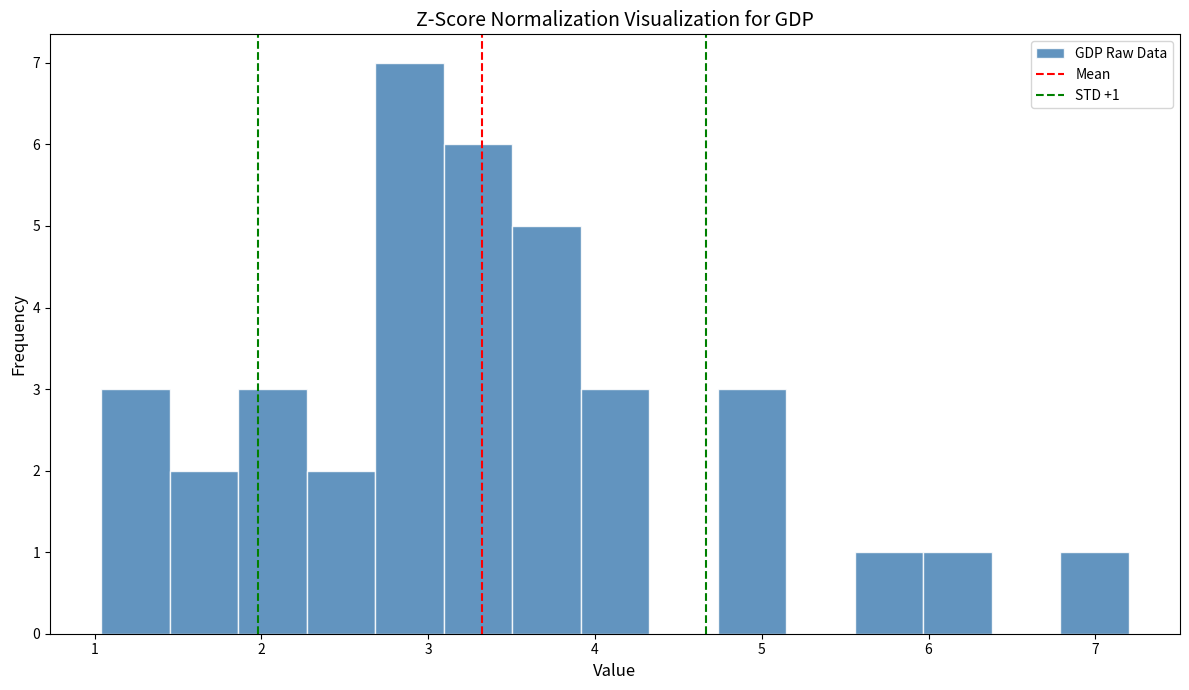

Which range on the x-axis has the tallest bar?

2.7 to 3.1